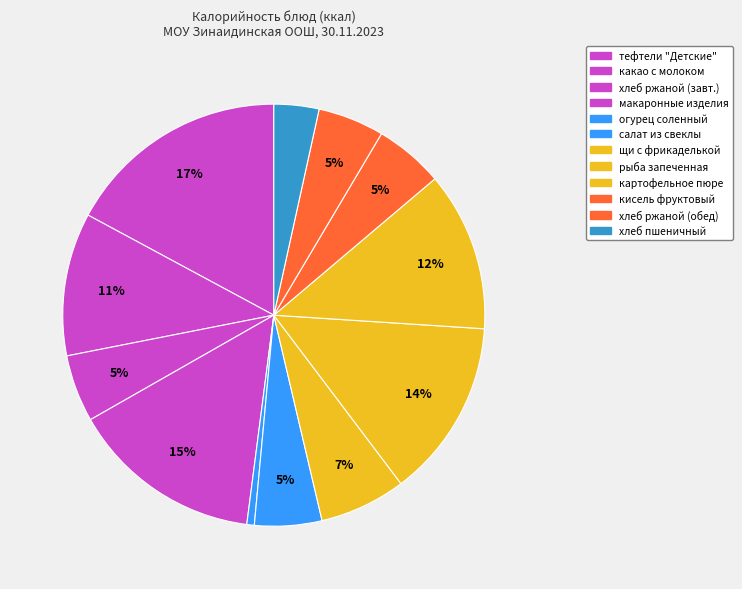

To the nearest percent, what is the difference between the largest and smallest slice percentages?

17%